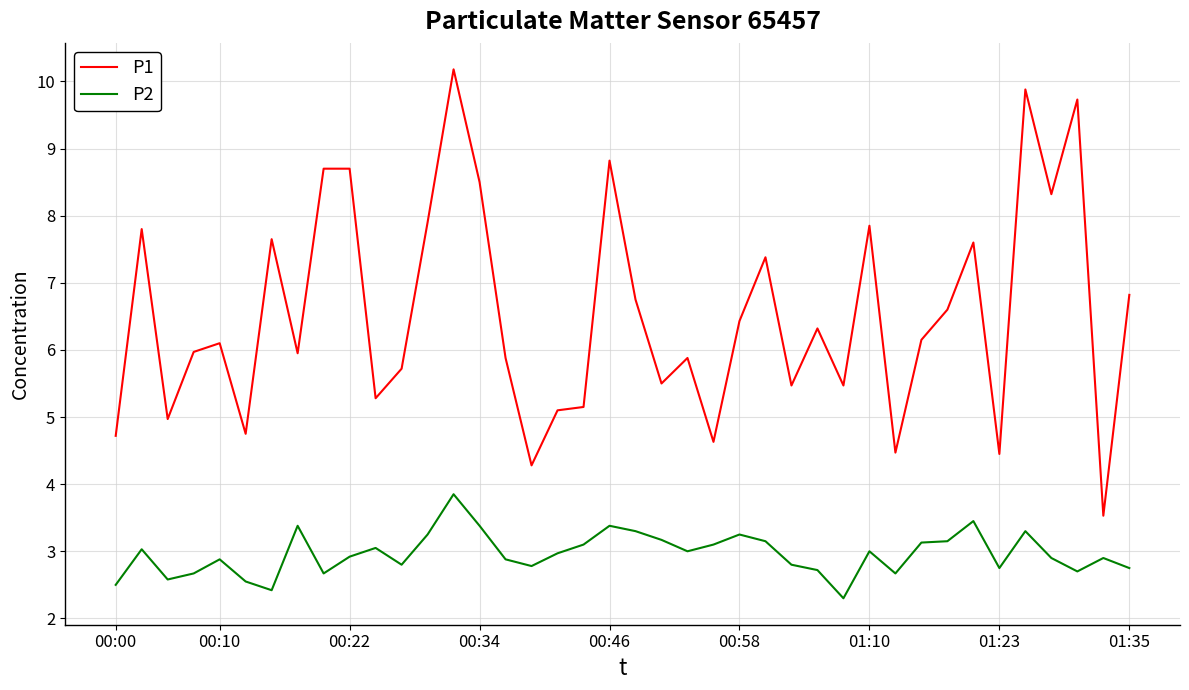

Which series has the largest range (max minus min)?

P1